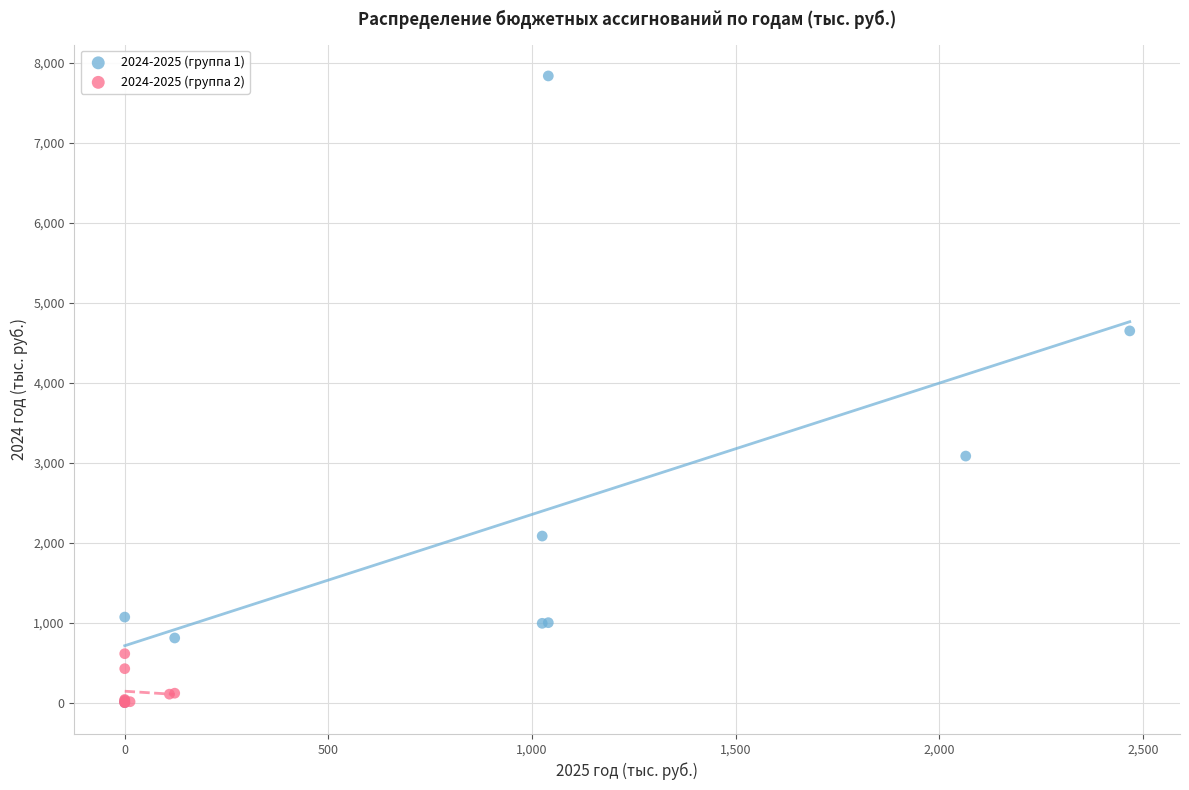

What are all the series names shown in the legend?

2024-2025 (группа 1), 2024-2025 (группа 2)